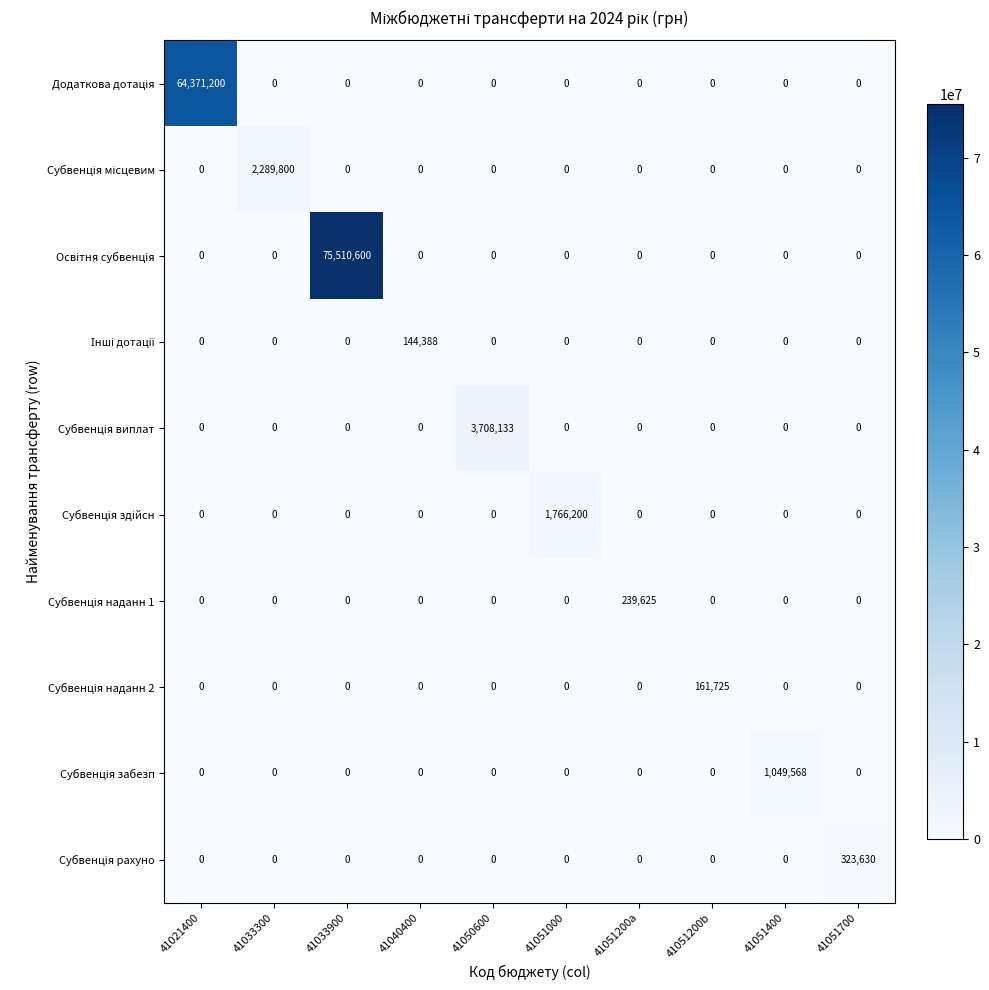

What is the total value across all series at 41051200b?

161725